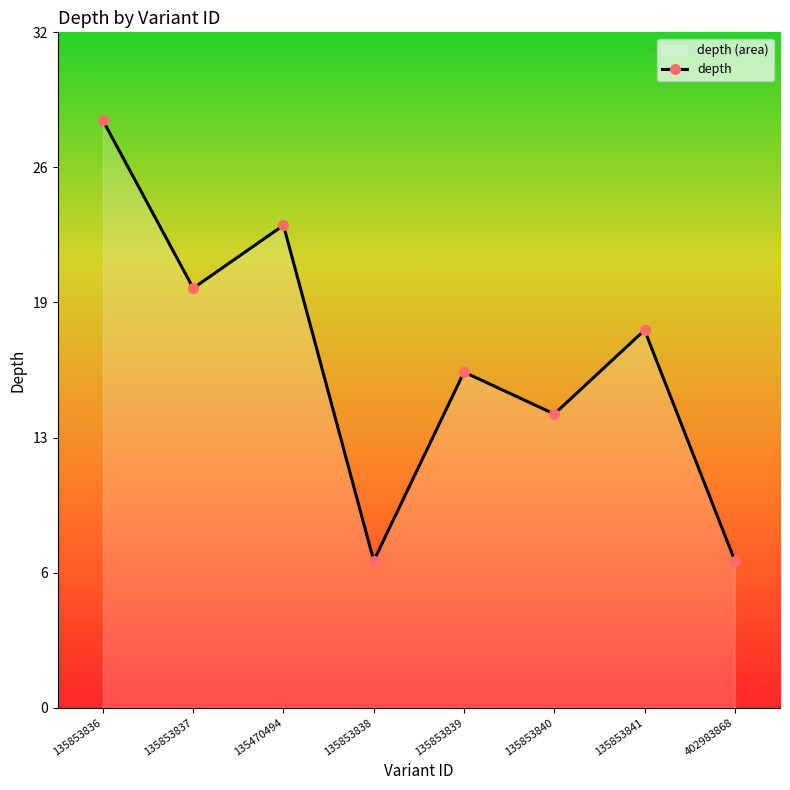

How many values are below 18?

4